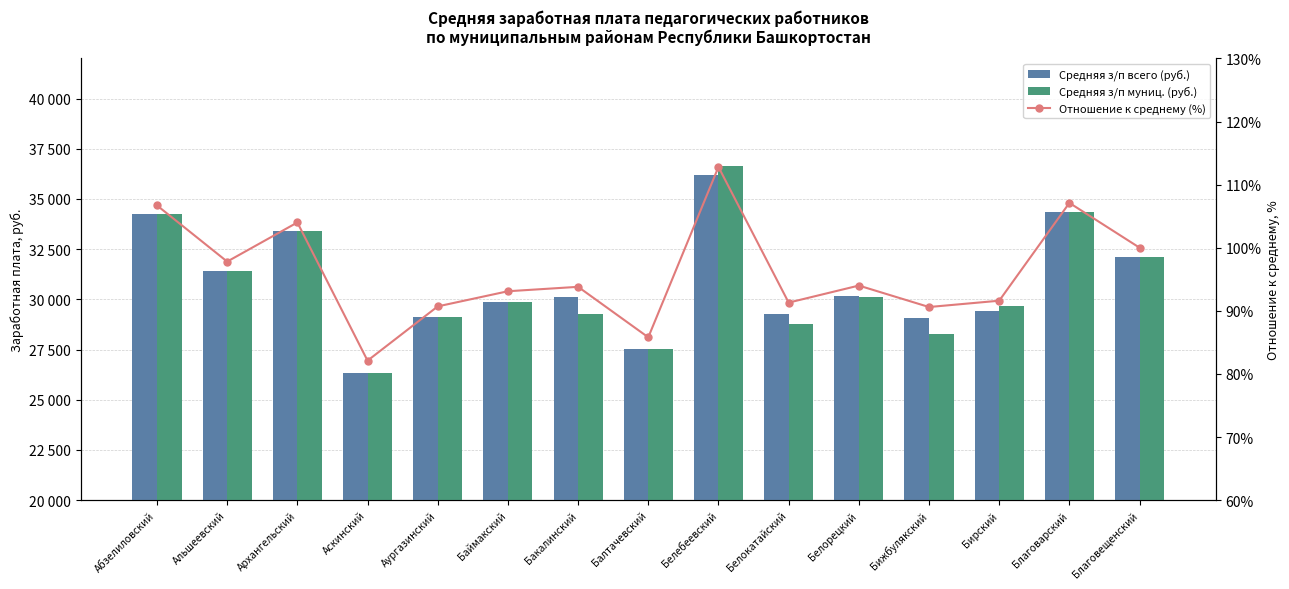

What is the total value across all series at Аскинский?

52789.9